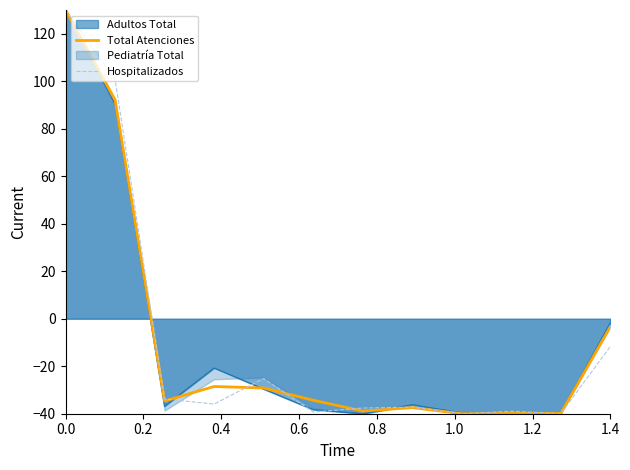

Which series has the largest total across all categories?

Total Atenciones